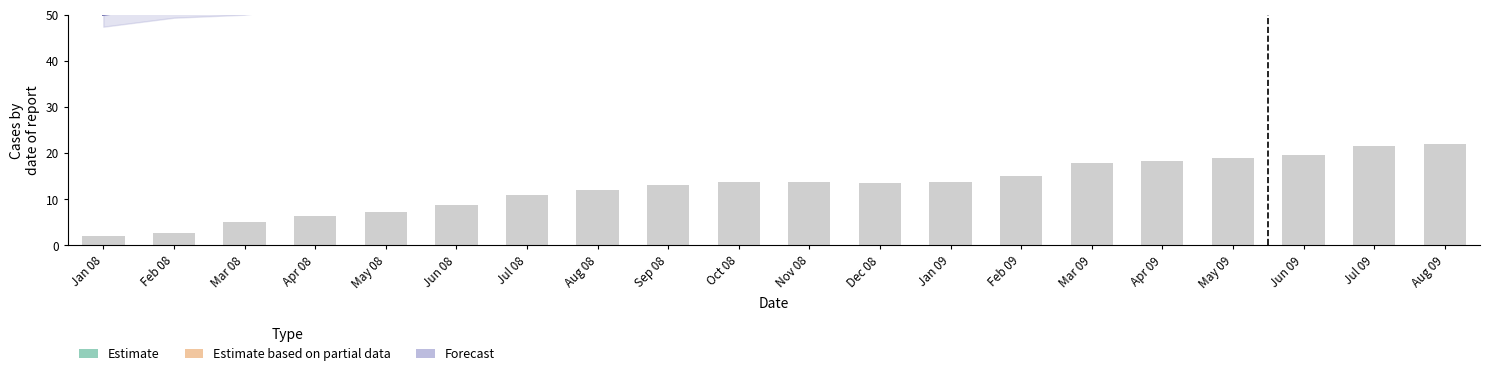

The value of Estimate based on partial data at May 08 is 167.5. True or false?

False